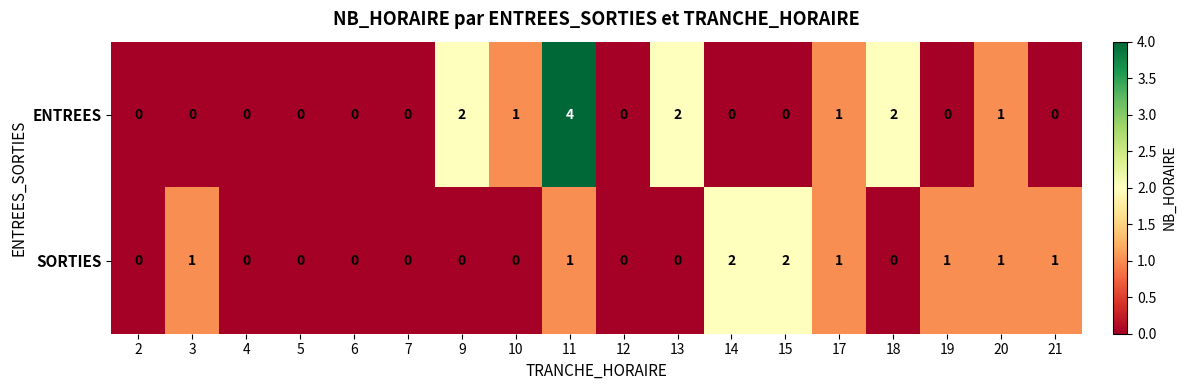

What is the difference between the highest and lowest values at 14?

2